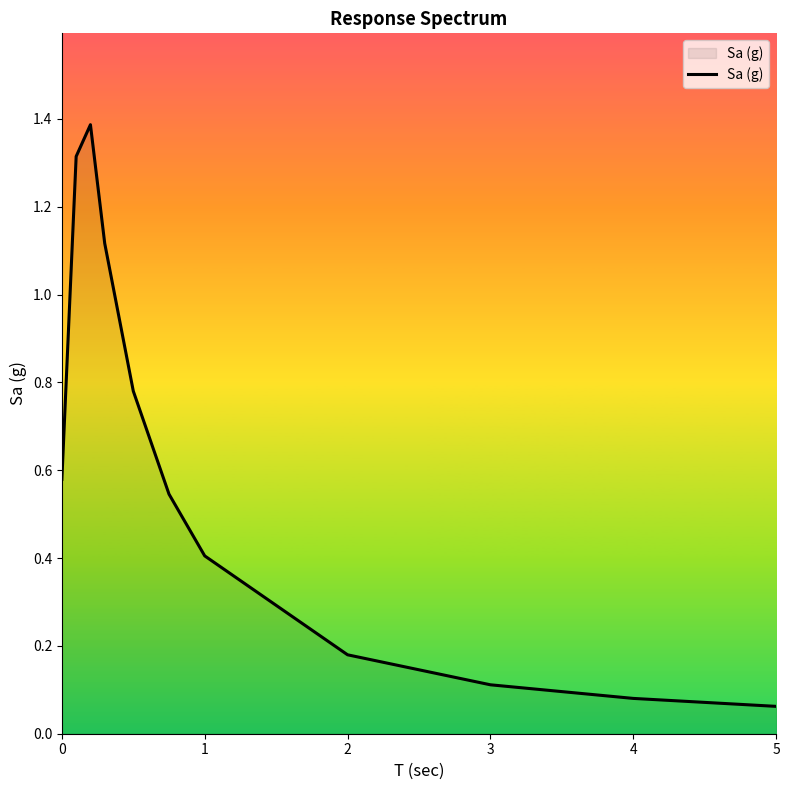

Count the number of categories in the chart.

11